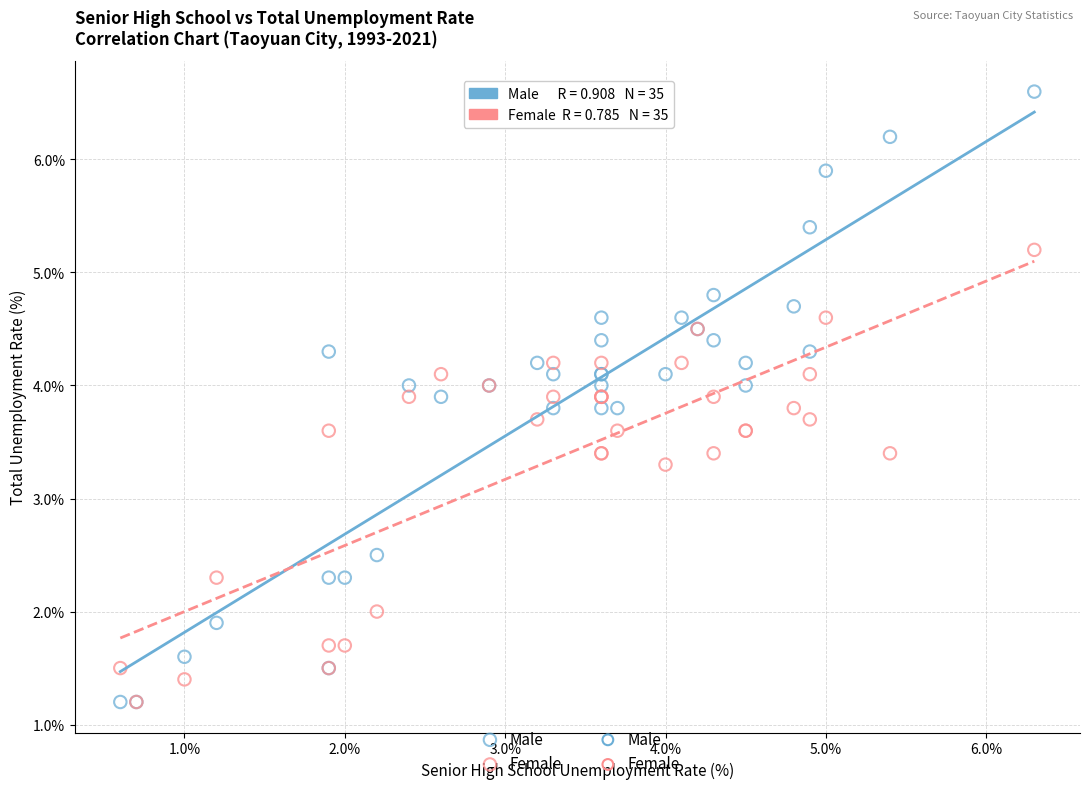

In the Male series, what Y value is closest to 3?

2.5